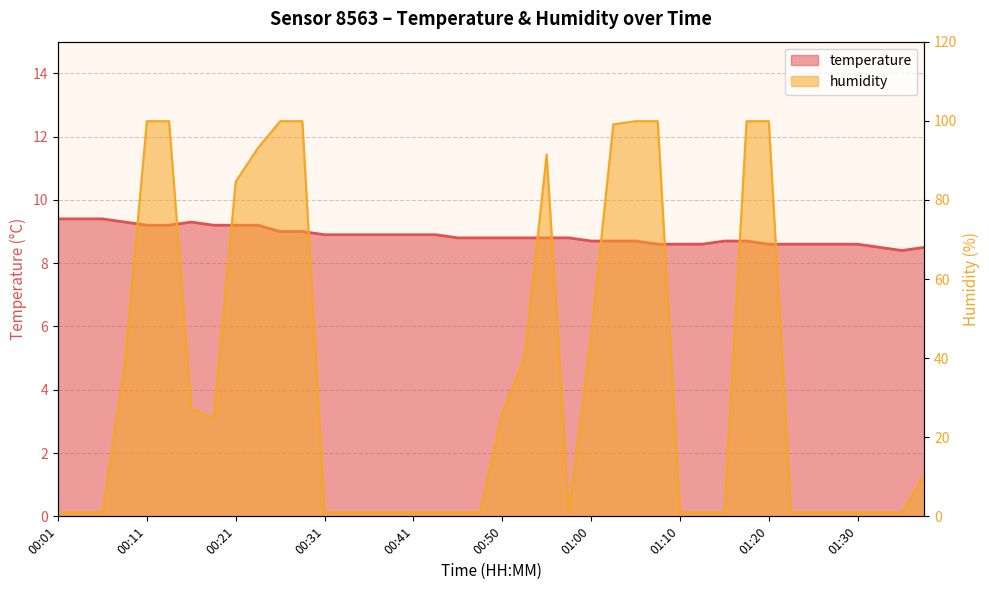

Where do humidity and temperature first cross each other?

00:06 and 00:09